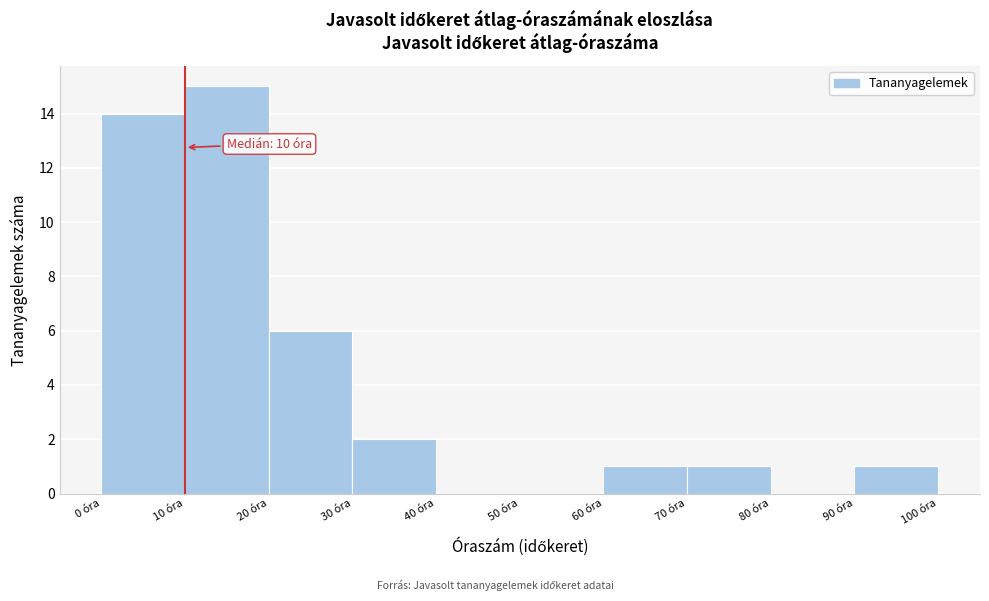

Which range on the x-axis has the tallest bar?

10 to 20